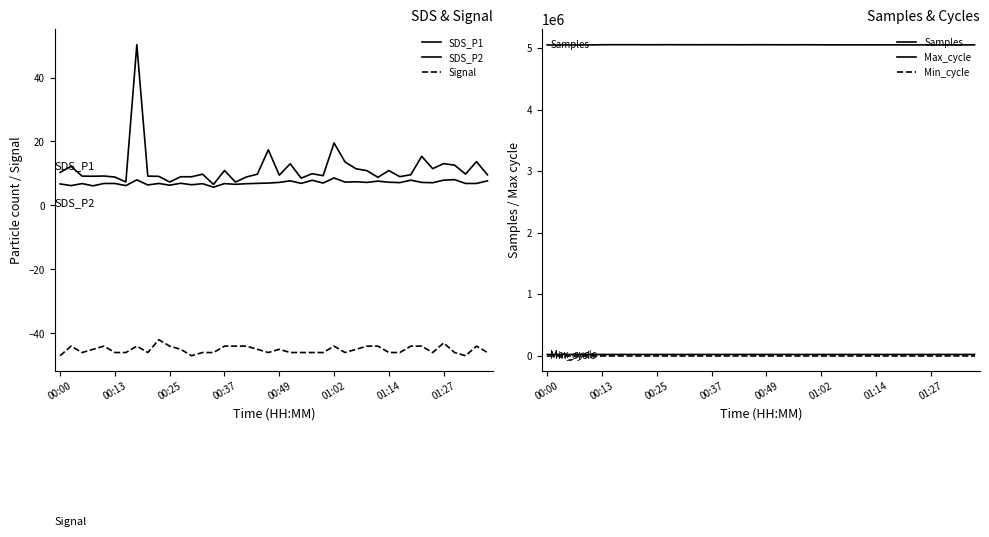

What is the average value of the SDS_P1 series?

11.5